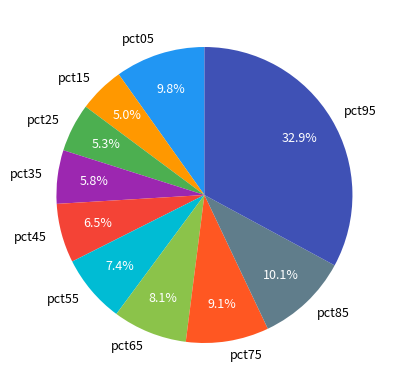

Between pct55 and pct65, which is larger?

pct65